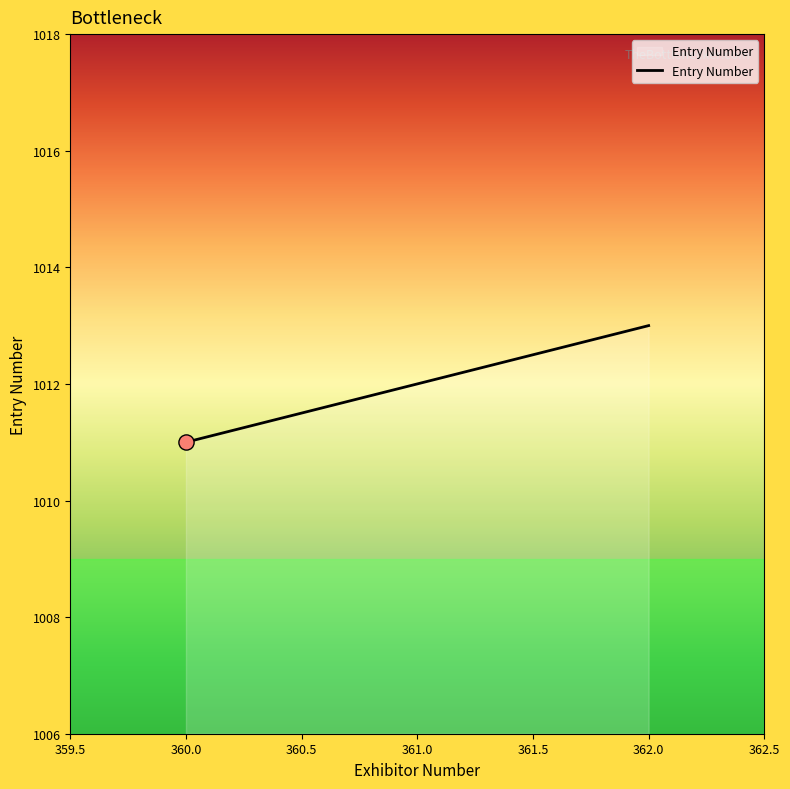

Between 361.0 and 362.0, which is larger?

362.0